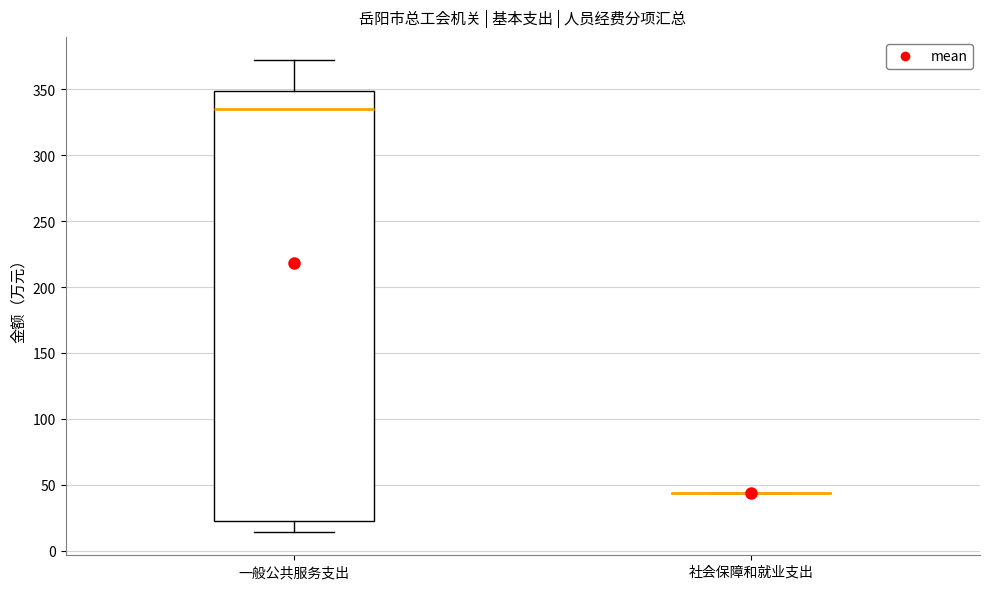

Reading left to right, transcribe this box plot: for each box, give where its median line is, the range the box spans, and where its two whiskers end, as read against the y-axis. The values are not printed on the chart, so give them approximately, as read against the axis.

一般公共服务支出: median 335, box 25 to 350, whiskers 15 to 370
社会保障和就业支出: box collapsed to a line at 45, whiskers 45 to 45